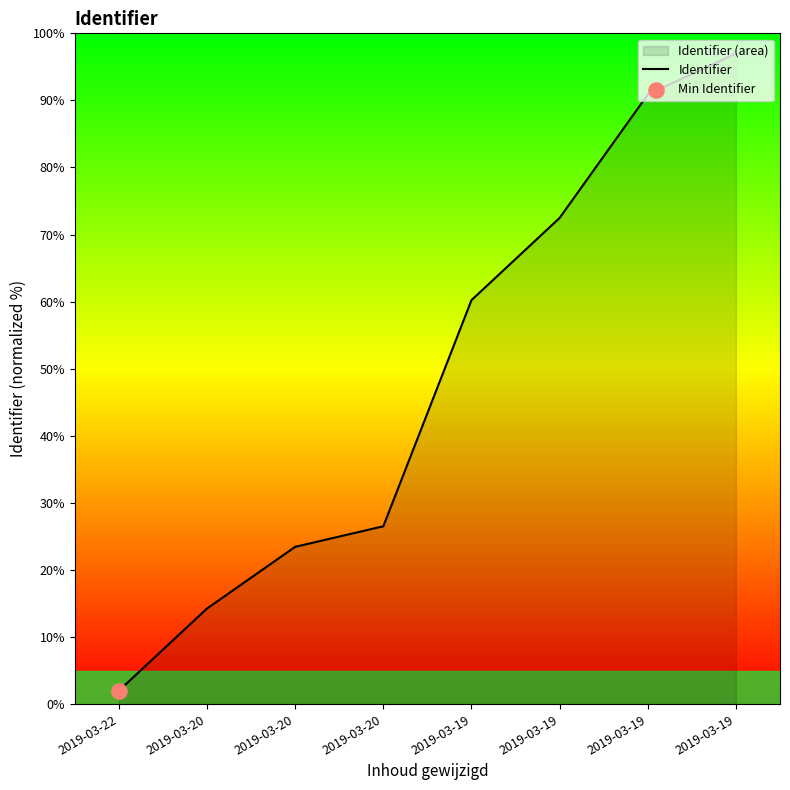

Approximately how many times larger is the value at 2019-03-19 compared to 2019-03-22?

48.5